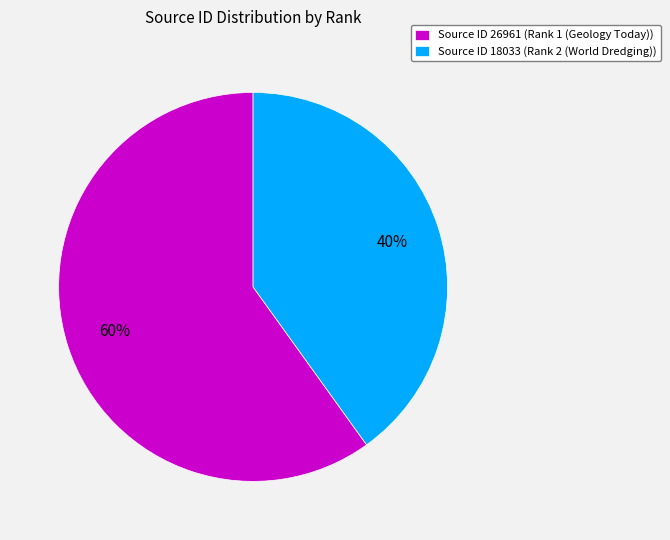

Rank the categories by value from highest to lowest.

Source ID 26961 (Rank 1 (Geology Today)), Source ID 18033 (Rank 2 (World Dredging))